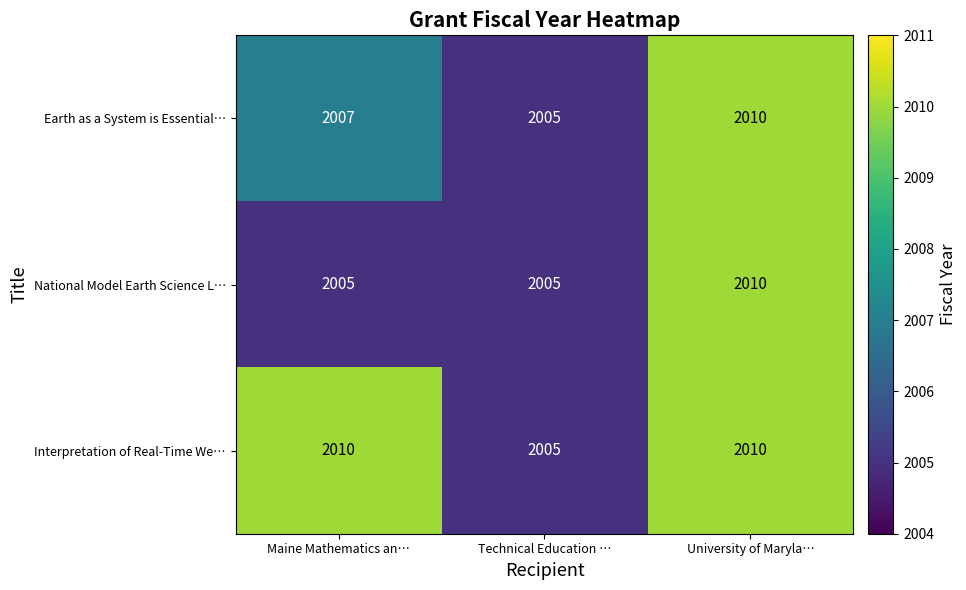

Is it true that National Model Earth Science L… equals 2010 at University of Maryla…?

True